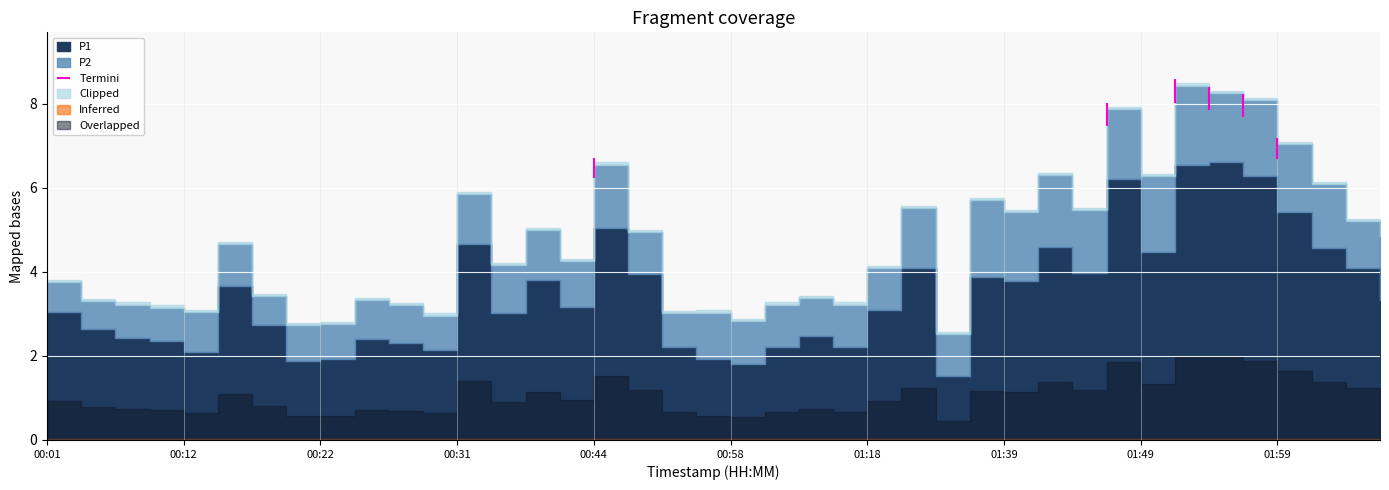

At 01:59, list the series in order from smallest to largest.

P2, P1